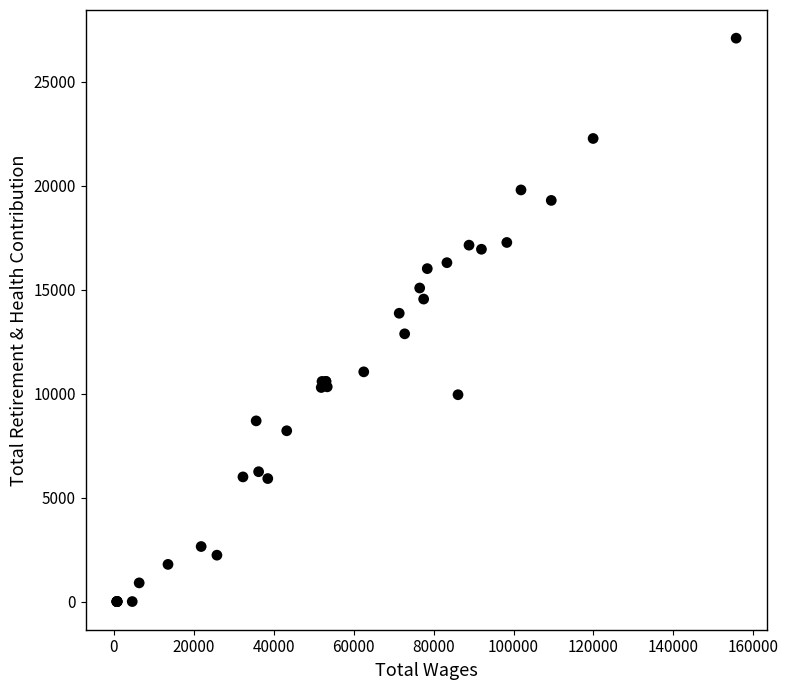

What Y value in the scatter plot is closest to 13549?

13867